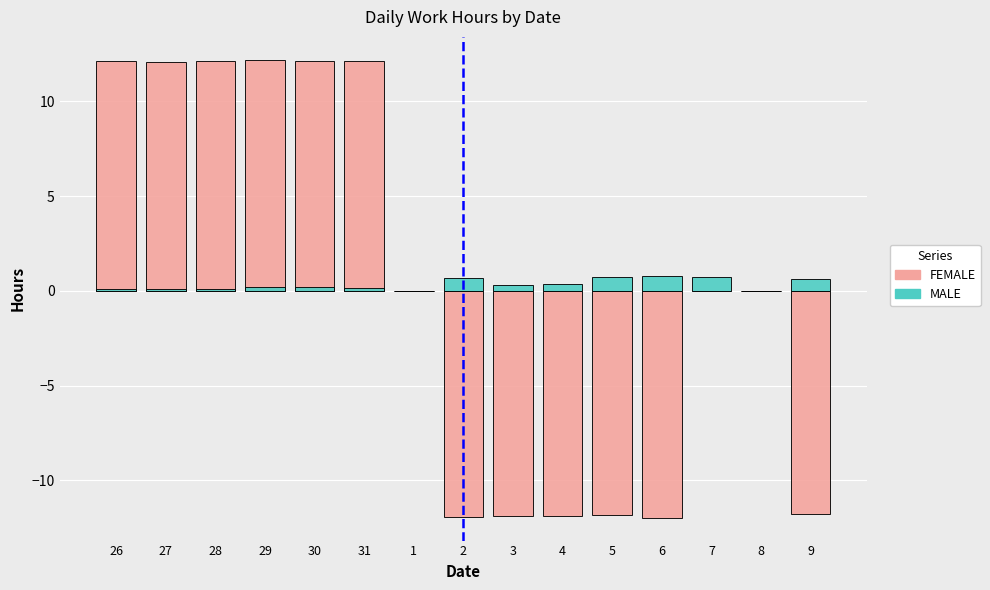

Are the bars horizontal?

No